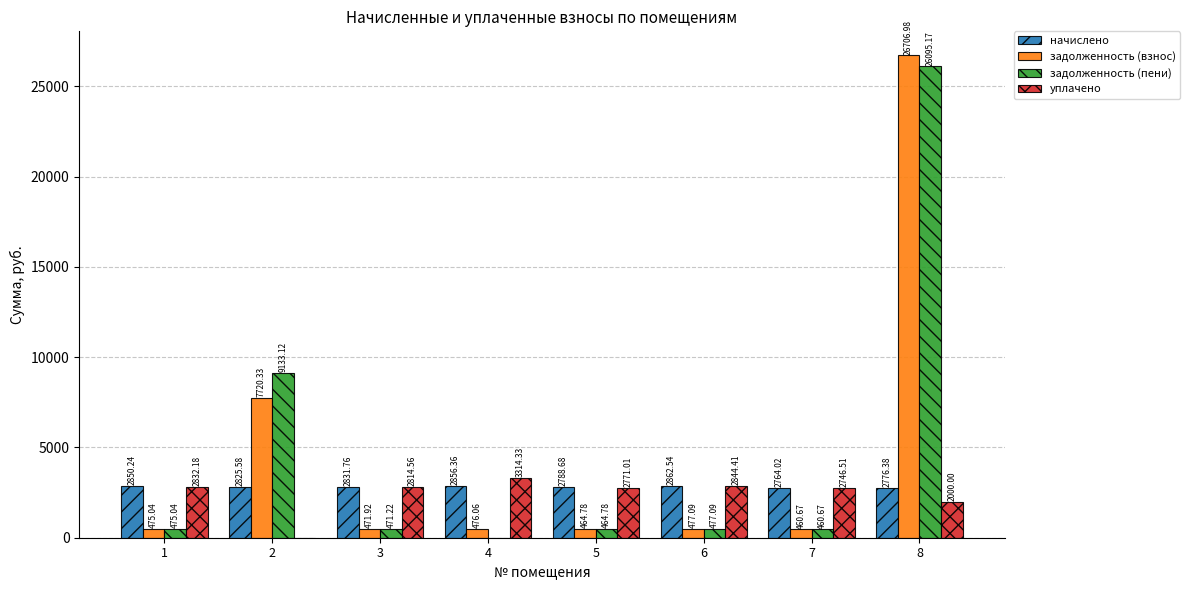

How many groups of bars are there?

8